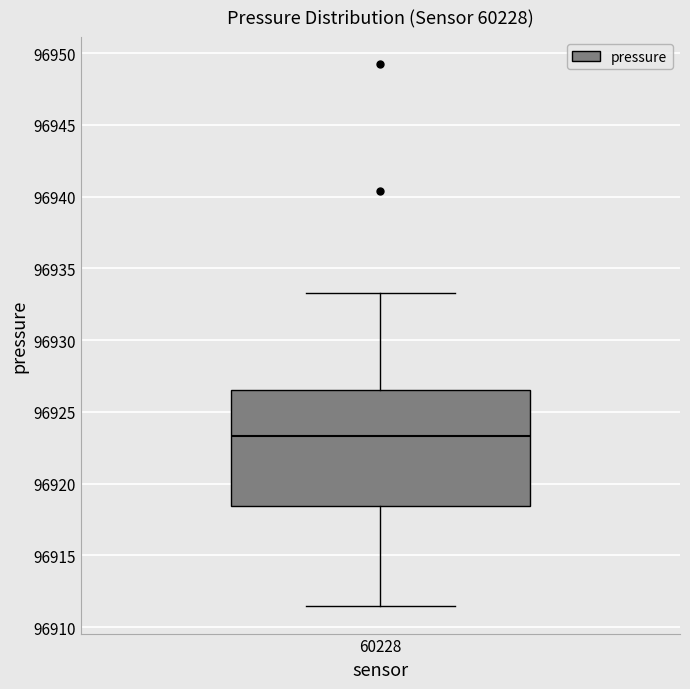

Read this box plot against the y-axis: the position of the median line, the range covered by the box, and the ends of both whiskers. The values are not printed on the chart, so give them approximately, as read against the axis.

median 96923.5, box 96918.5 to 96926.5, whiskers 96911.5 to 96933.5